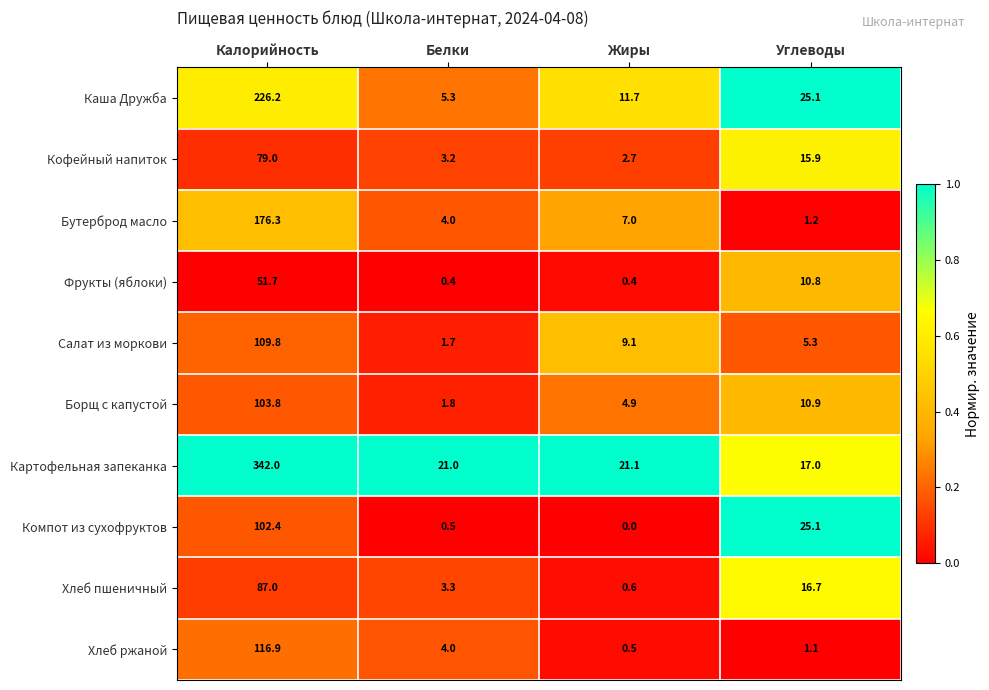

True or false: Картофельная запеканка has a value of 29.2 at Углеводы.

False